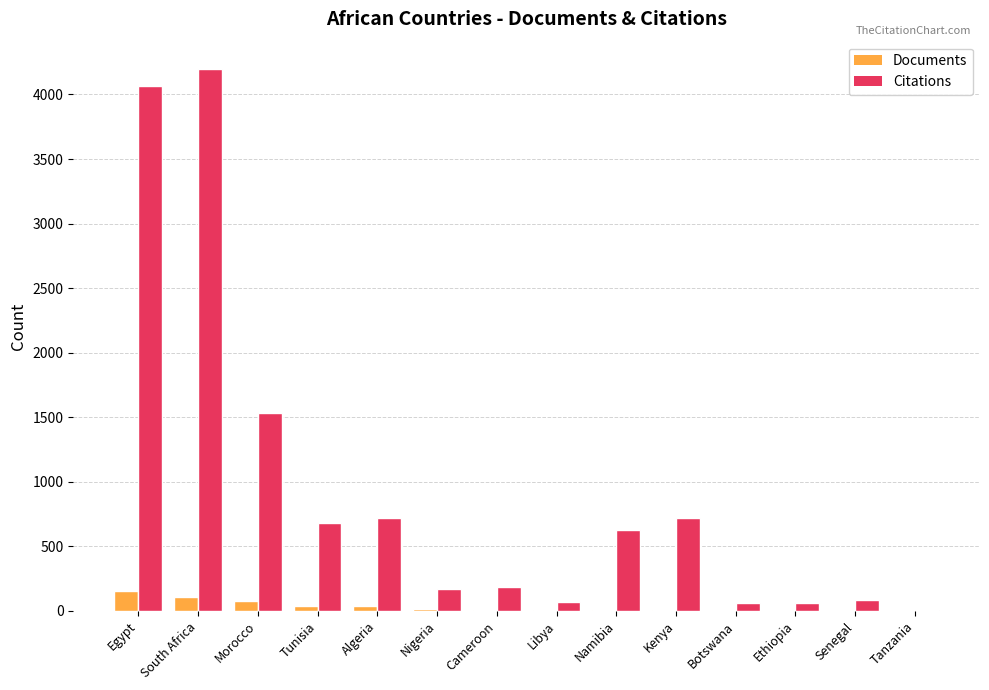

Read the Documents value at Cameroon.

5